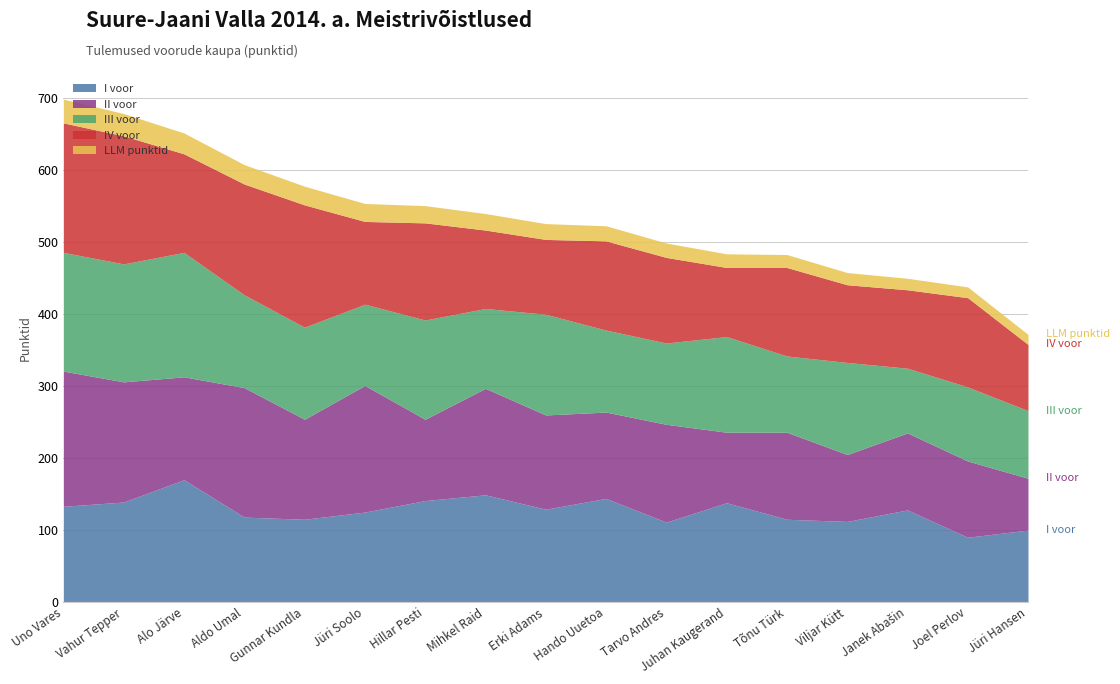

Which series has the widest spread of values?

II voor